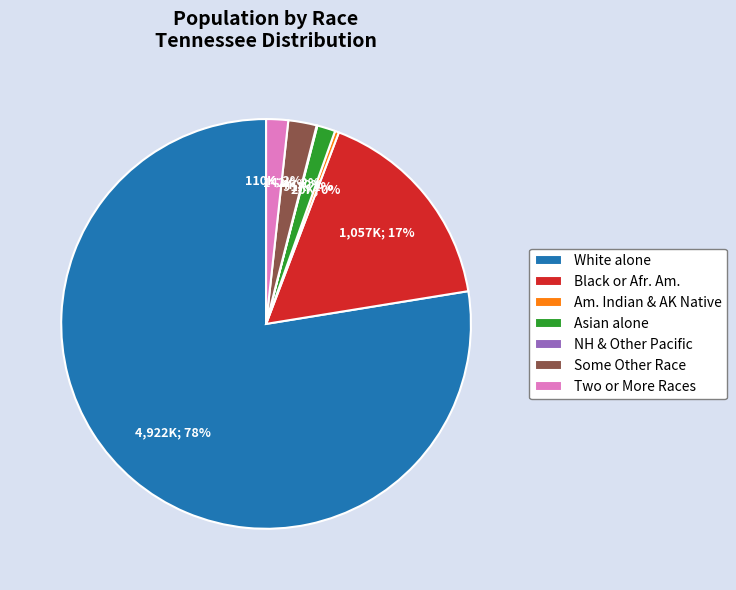

Does any single category account for the majority?

Yes